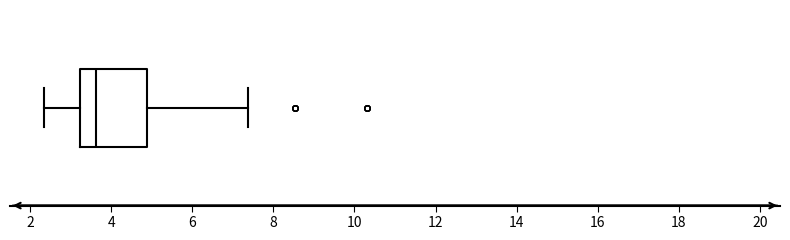

Where does the left whisker of the box end on the x-axis? The values are not printed on the chart, so give them approximately, as read against the axis.

2.4